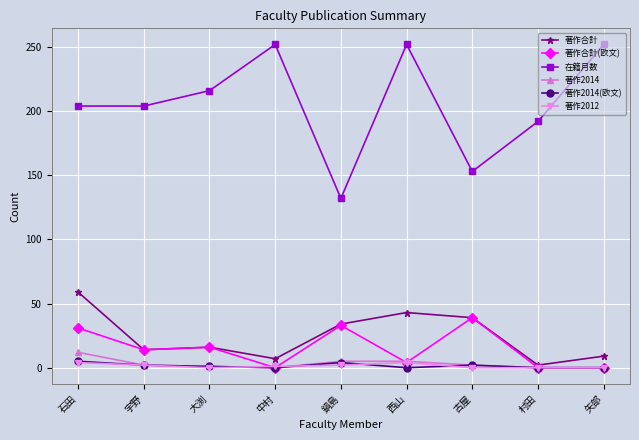

Between 宇野 and 村田, which series saw the biggest shift?

著作合計(欧文)